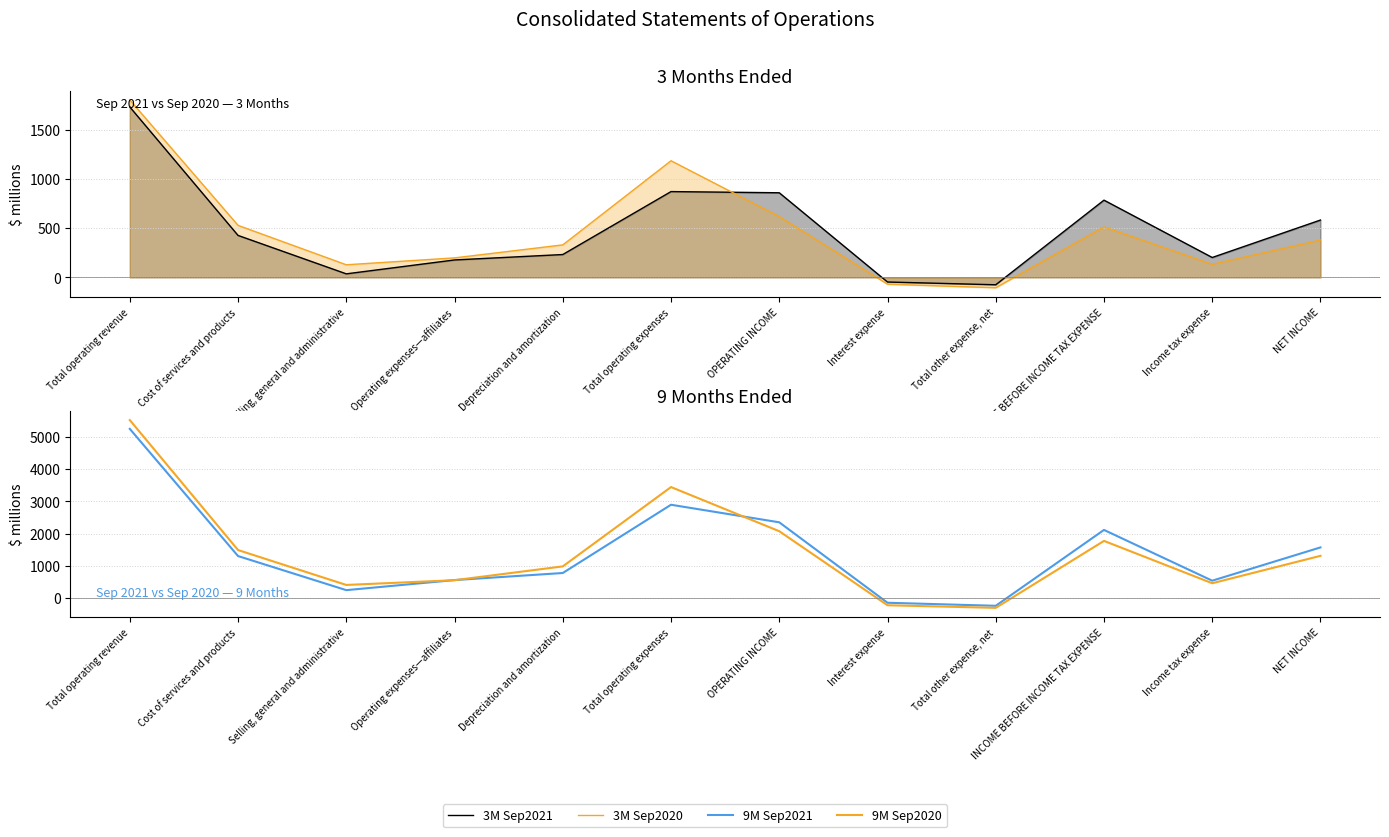

Which series ends up on top after the final intersection of 9M Sep2021 and 9M Sep2020?

9M Sep2021